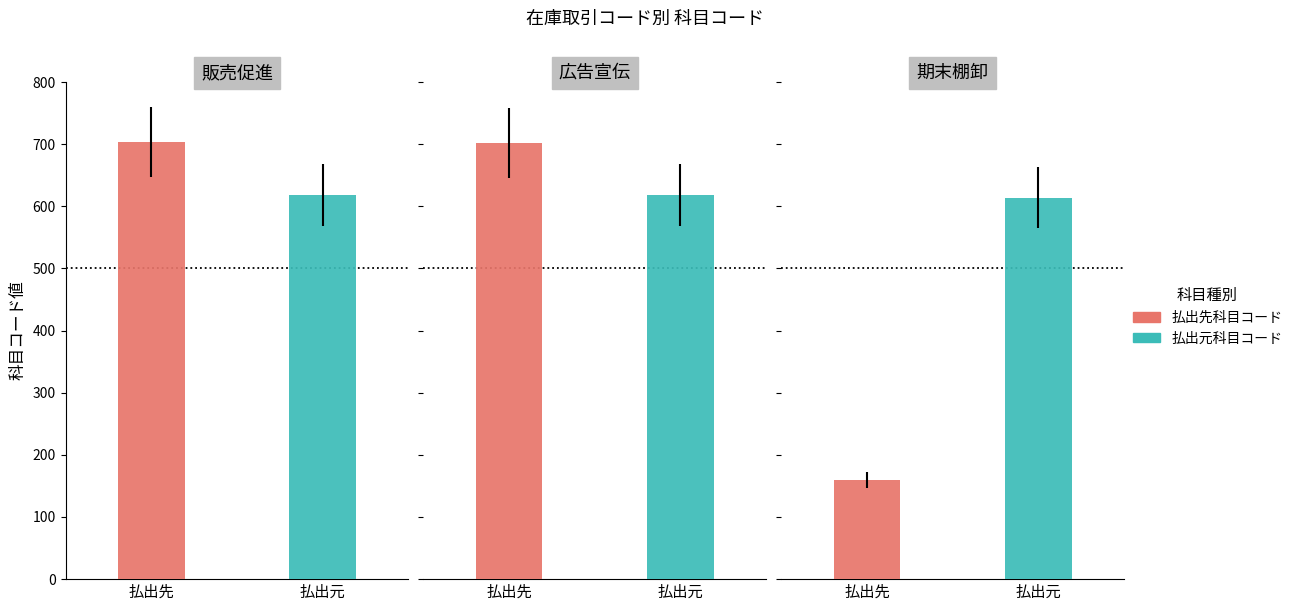

The 払出先科目コード series shows 1091 at 広告宣伝. True or false?

False